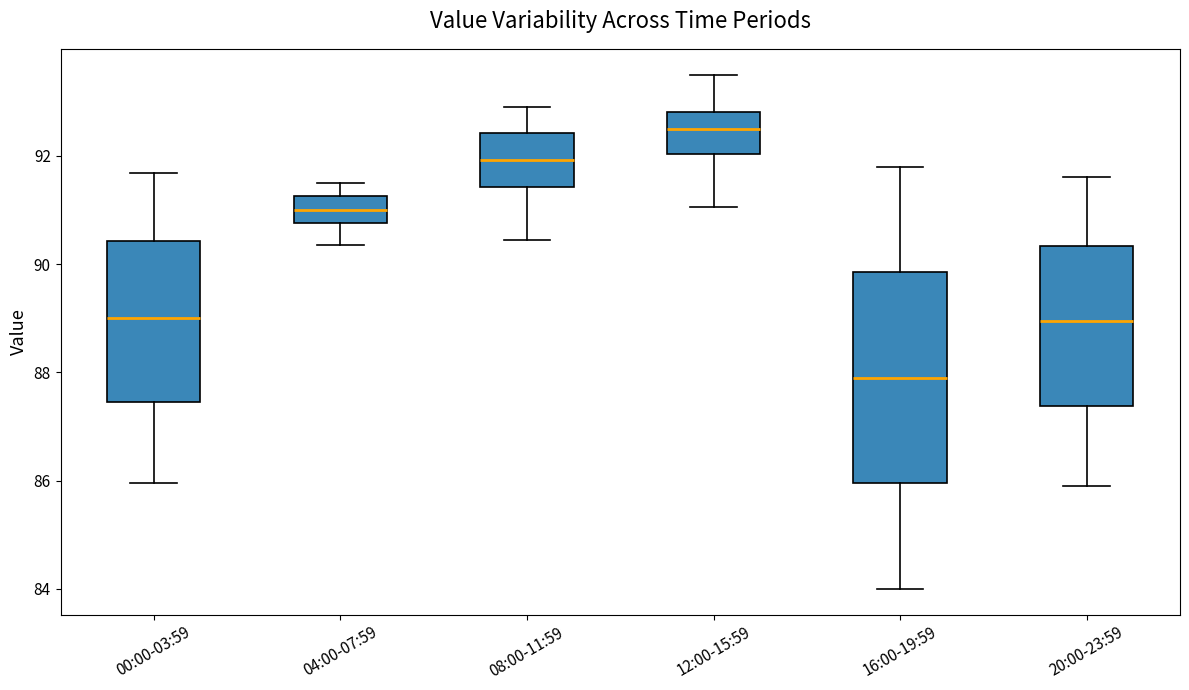

Reading left to right, read every box against the y-axis: the position of its median line, the range the box covers, and the ends of its whiskers. The values are not printed on the chart, so give them approximately, as read against the axis.

00:00-03:59: median 89.0, box 87.4 to 90.4, whiskers 86.0 to 91.6
04:00-07:59: median 91.0, box 90.8 to 91.2, whiskers 90.4 to 91.6
08:00-11:59: median 92.0, box 91.4 to 92.4, whiskers 90.4 to 93.0
12:00-15:59: median 92.6, box 92.0 to 92.8, whiskers 91.0 to 93.6
16:00-19:59: median 88.0, box 86.0 to 89.8, whiskers 84.0 to 91.8
20:00-23:59: median 89.0, box 87.4 to 90.4, whiskers 86.0 to 91.6